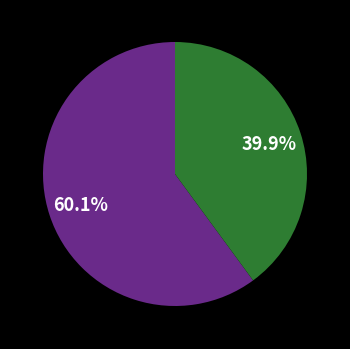

Is there any slice that represents more than half of the pie?

Yes